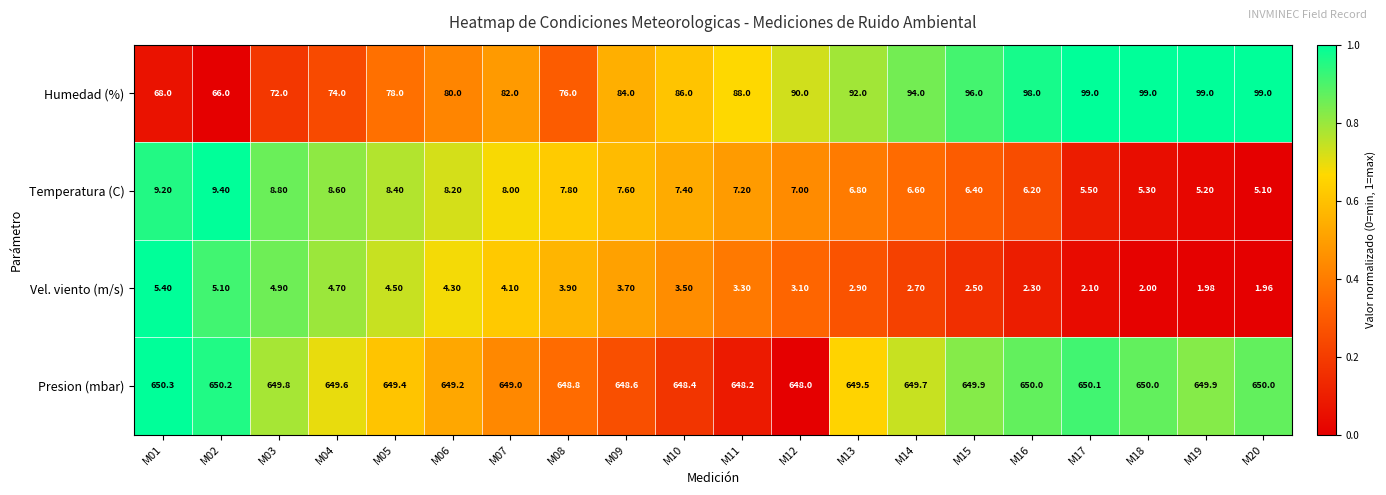

What is the maximum value shown in the chart?

650.3